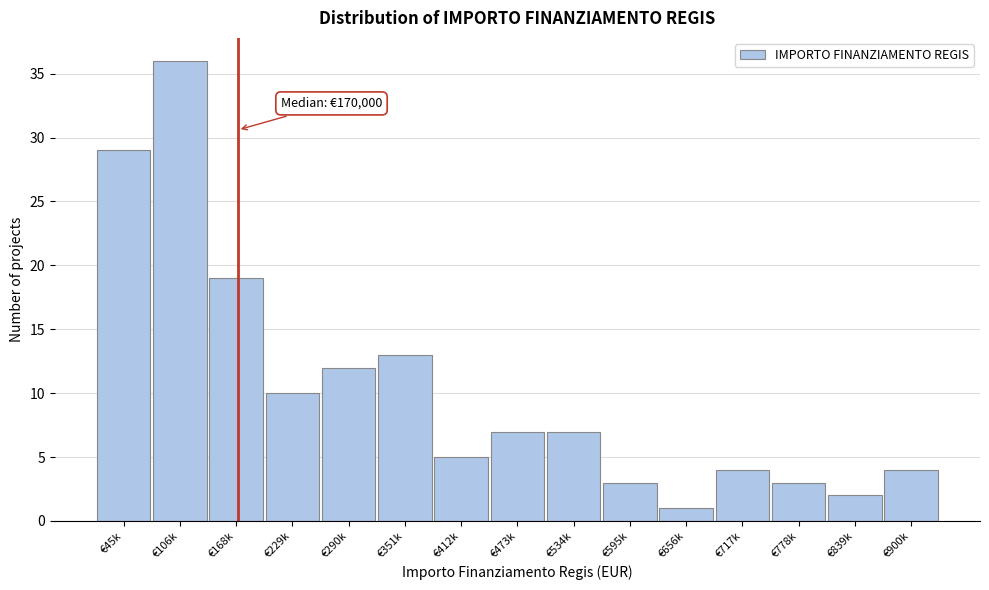

Reading left to right, extract all data points from this chart.

€45k=29	€106k=36	€168k=19	€229k=10	€290k=12	€351k=13	€412k=5	€473k=7	€534k=7	€595k=3	€656k=1	€717k=4	€778k=3	€839k=2	€900k=4